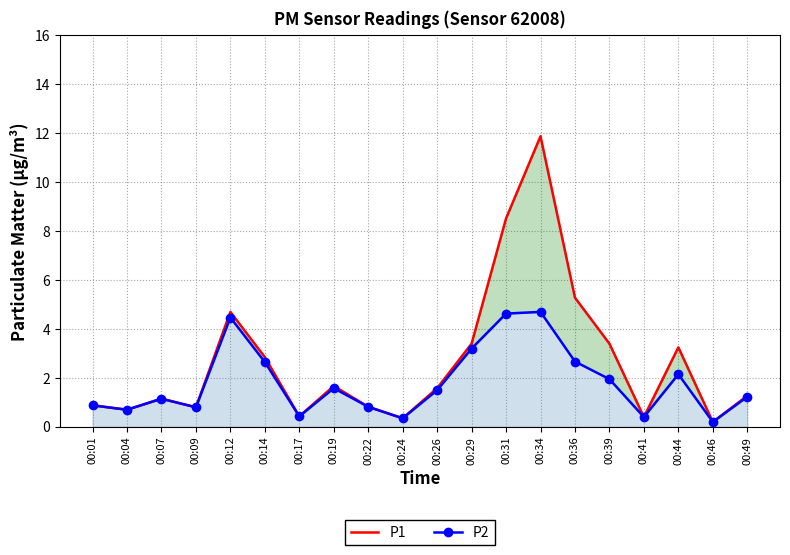

Which category has the highest value across all series?

00:34